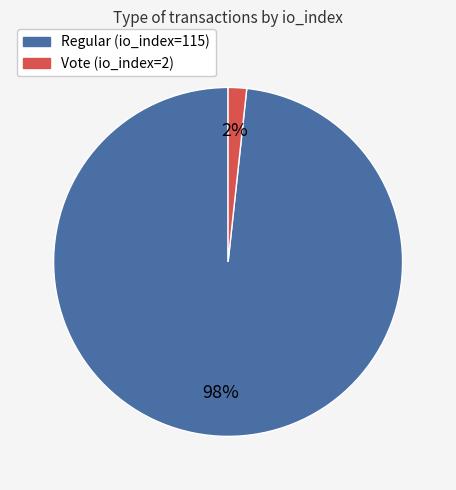

Rank the categories by value from lowest to highest.

Vote (io_index=2), Regular (io_index=115)